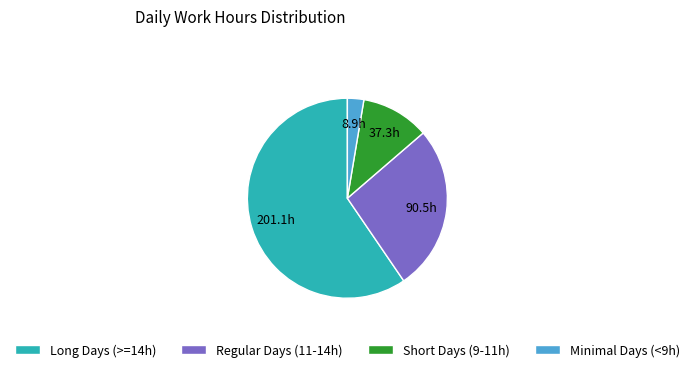

True or false: Short Days (9-11h) accounts for 16% of the total.

False